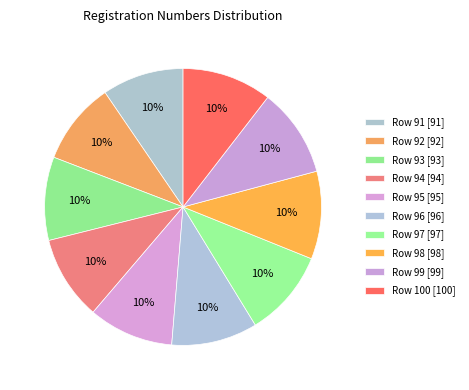

How many slices are in this pie chart?

10